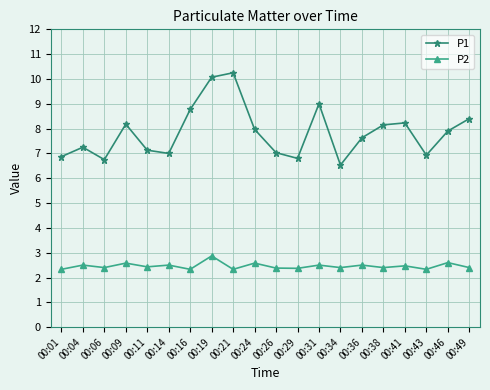

True or false: P2 and P1 intersect in this chart.

False